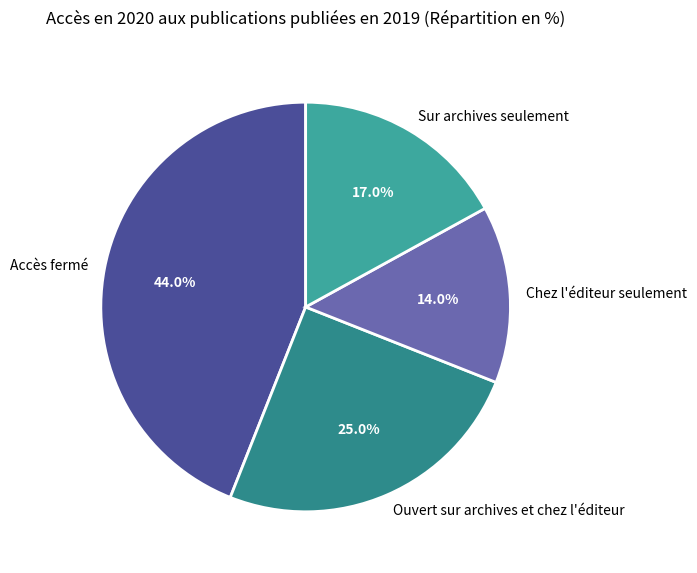

What is the largest slice in the pie chart?

Accès fermé